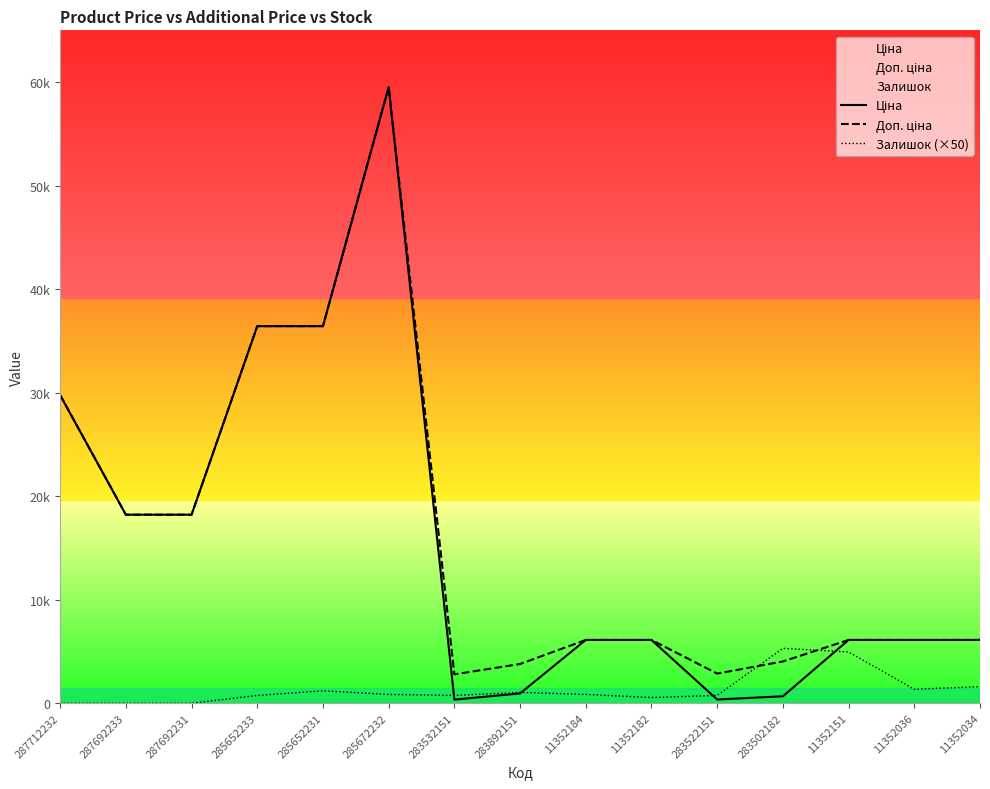

True or false: Ціна and Залишок (×50) cross at least once.

True